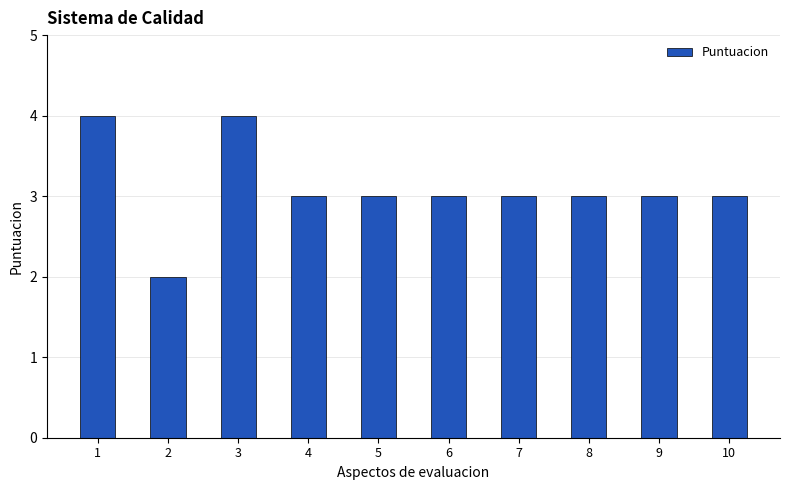

Count the values in the range 3 to 4.

9